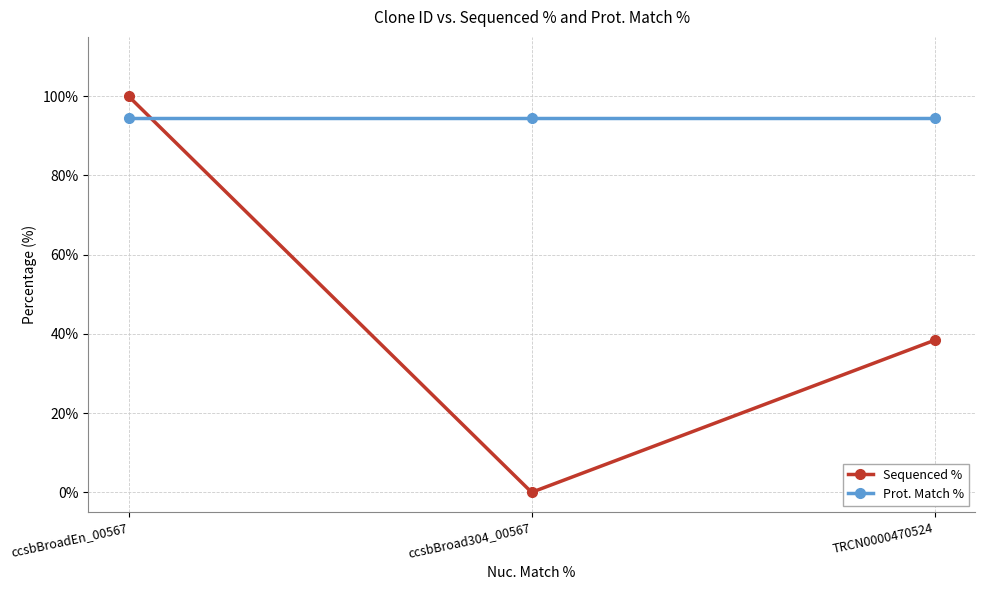

Is the value of Sequenced % at ccsbBroad304_00567 greater than the value of Prot. Match % at TRCN0000470524?

No